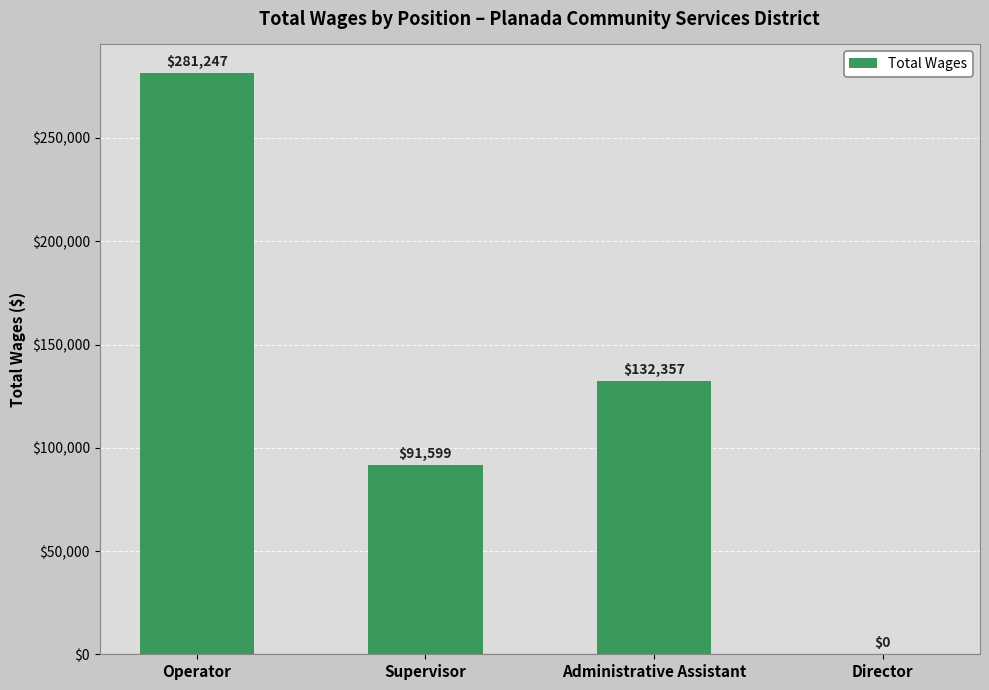

Which label corresponds to the largest value in the chart?

Operator